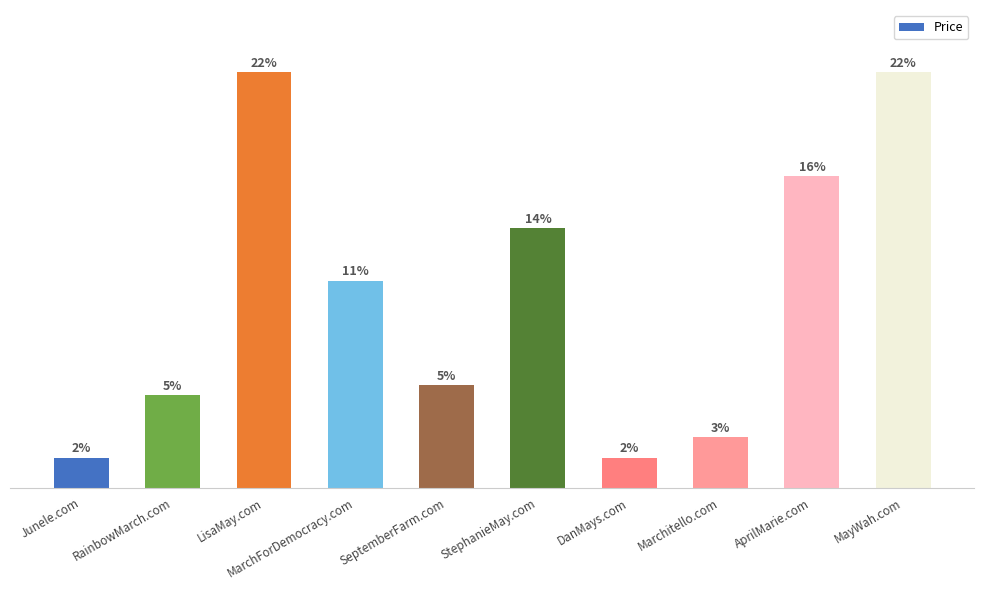

How many data points does each series have?

10